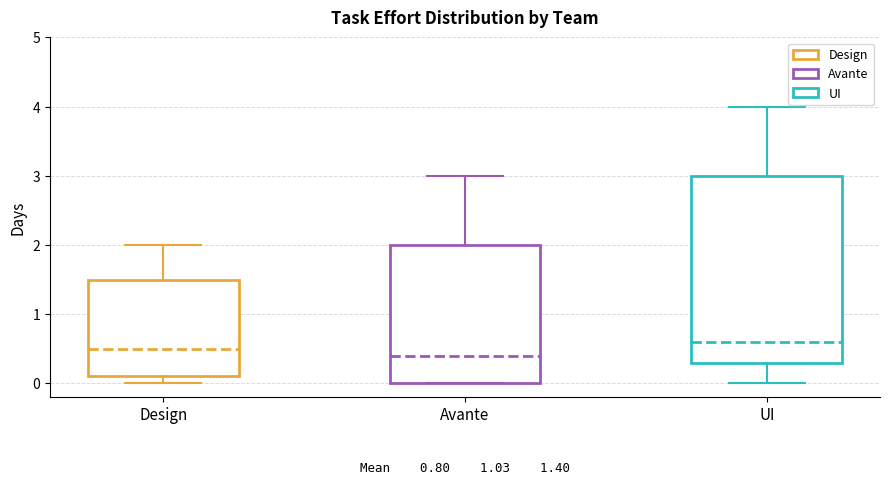

Which box is the tallest, from its lower edge to its upper edge?

UI